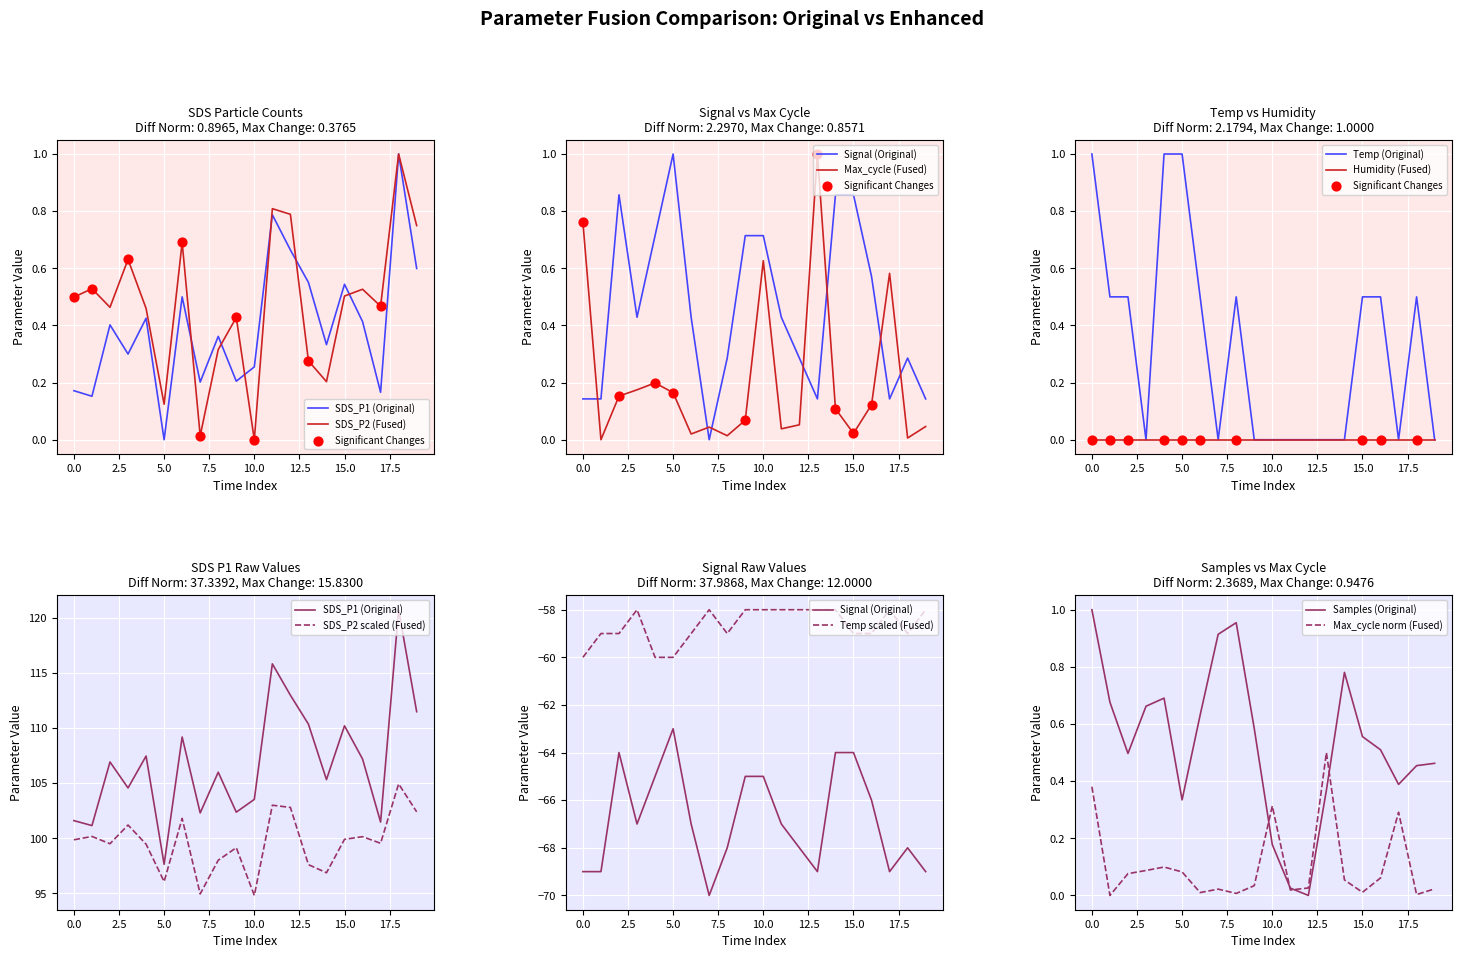

The value of Samples (Original) at 0.0 is 1.0. True or false?

True